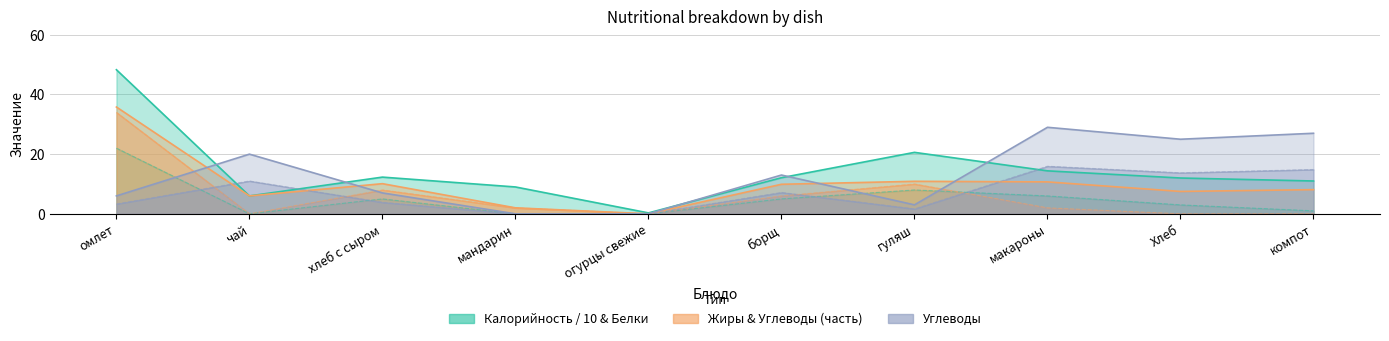

What is the average value of the Углеводы series?

13.0